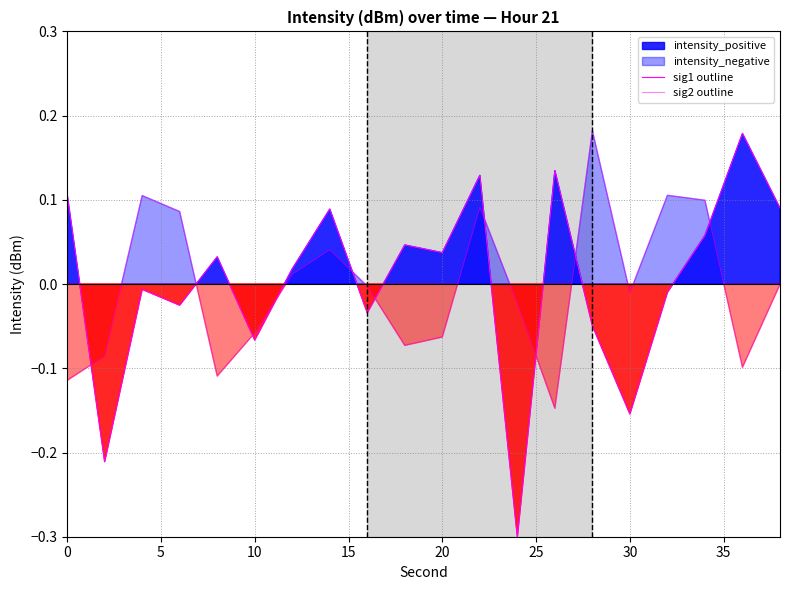

How many series are shown in this chart?

2